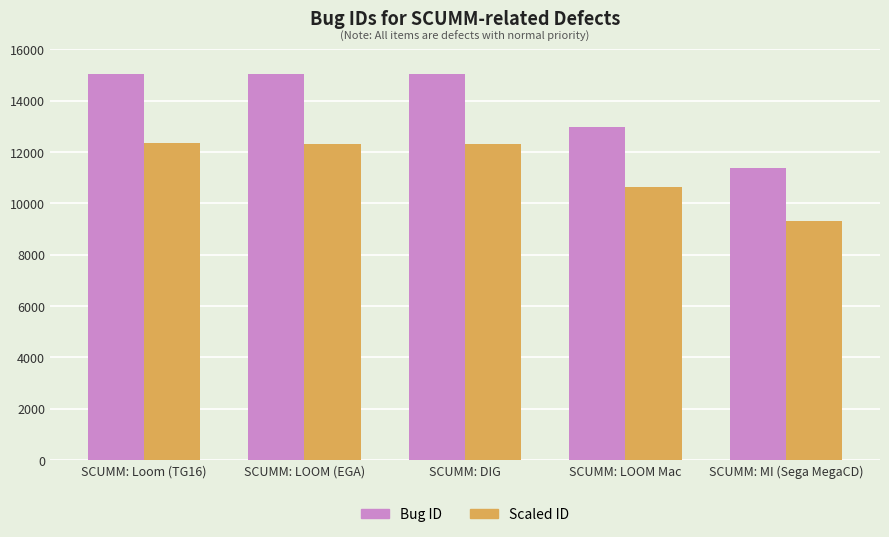

How many series are shown in this chart?

2